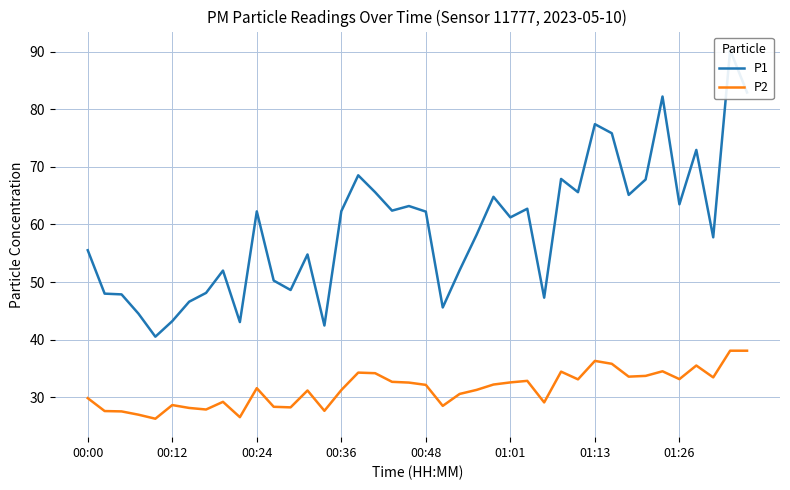

What is the average value of the P1 series?

59.3